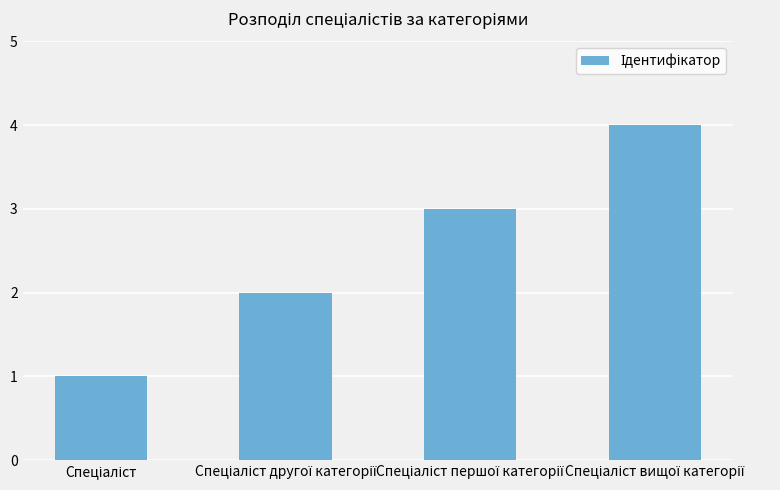

What is the greatest value displayed?

4